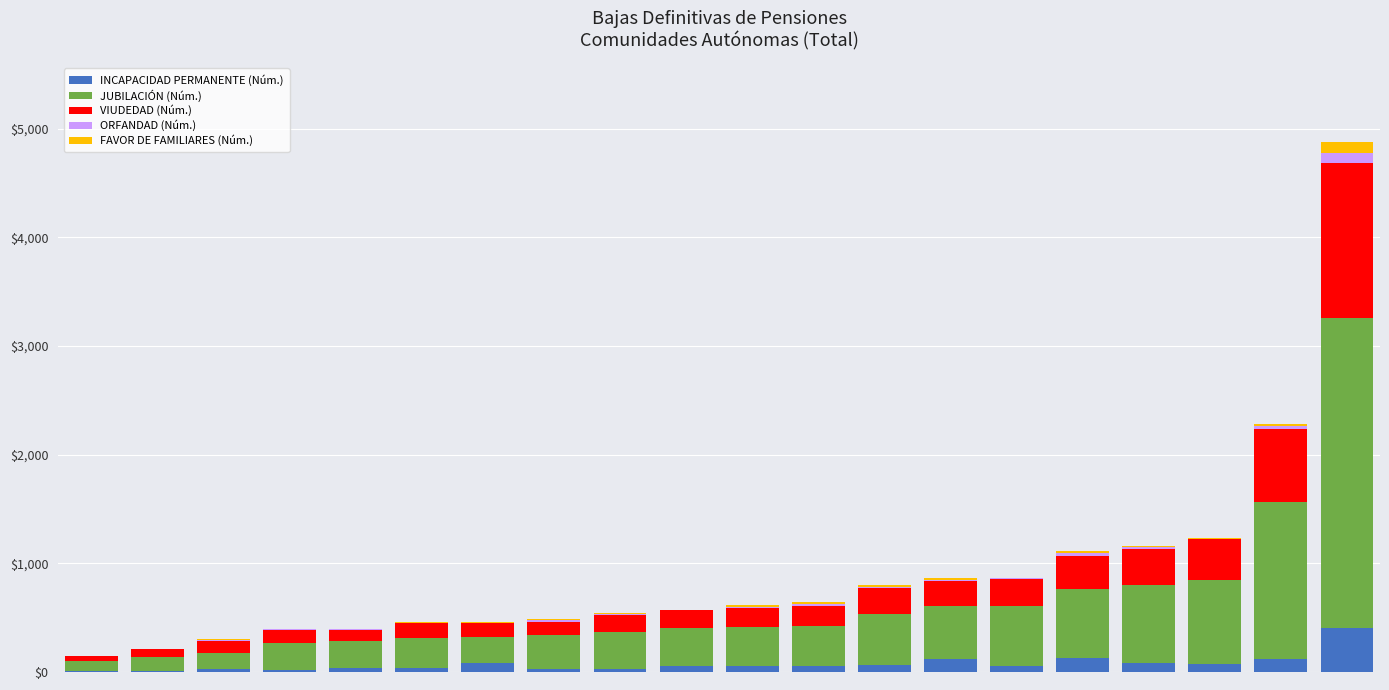

What is the highest value of the INCAPACIDAD PERMANENTE (Núm.) series?

409